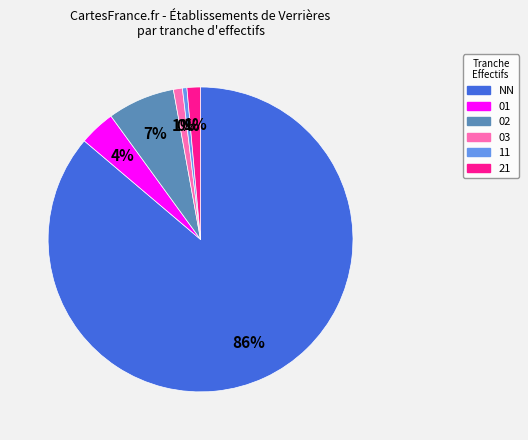

Is it true that 02 is 7% of the pie?

True